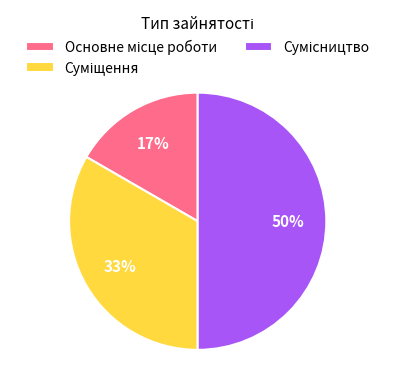

Count the number of slices in the pie.

3